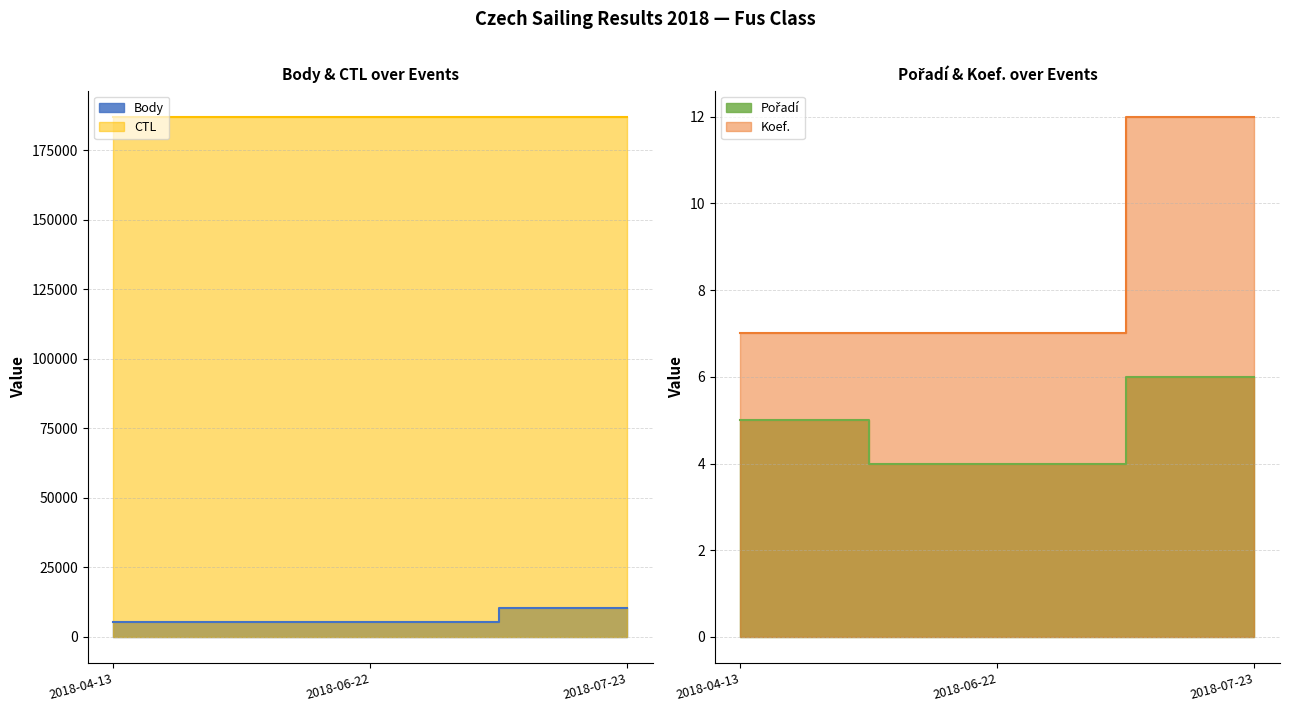

What is the label of the 2nd point from the left?

2018-06-22